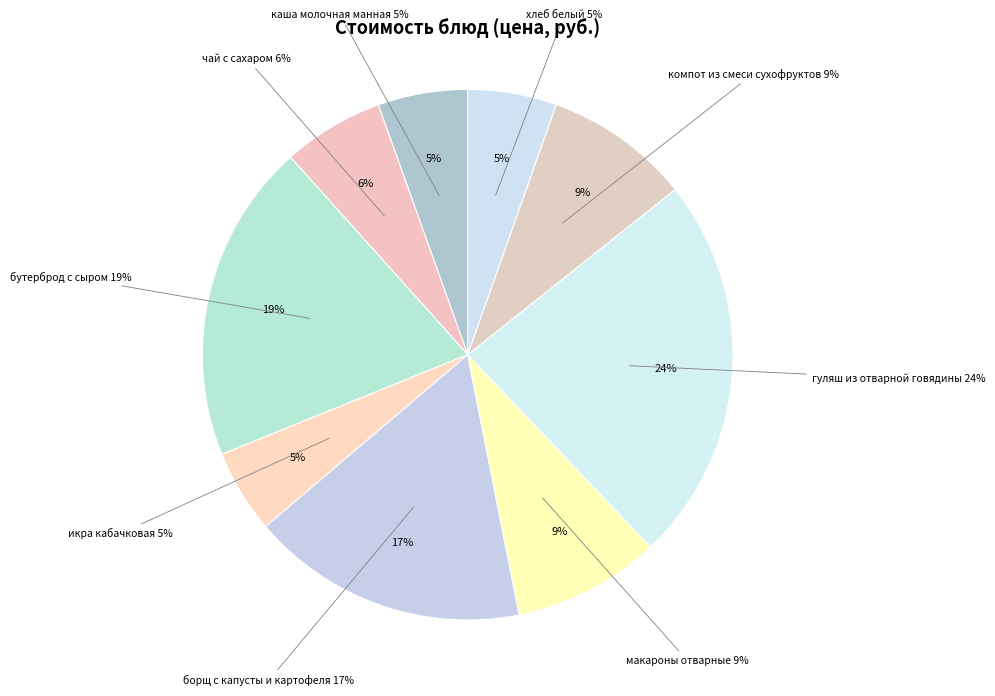

To the nearest percent, what percentage of the pie is бутерброд с сыром?

19%